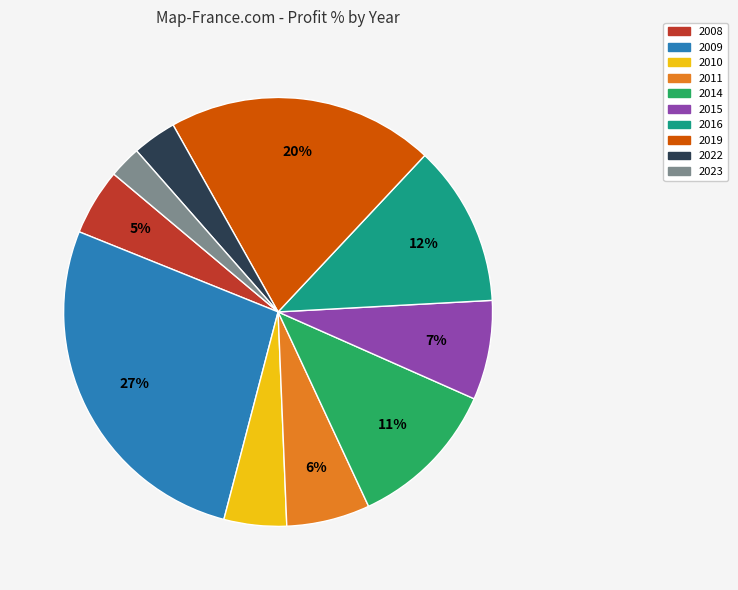

Do 2016 and 2008 together represent more than half of the pie?

No